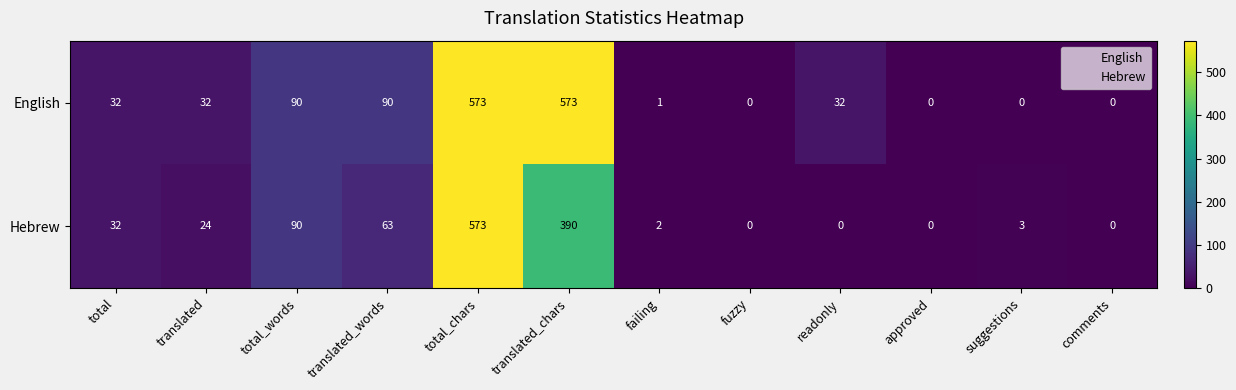

Between failing and approved, which series saw the biggest shift?

Hebrew